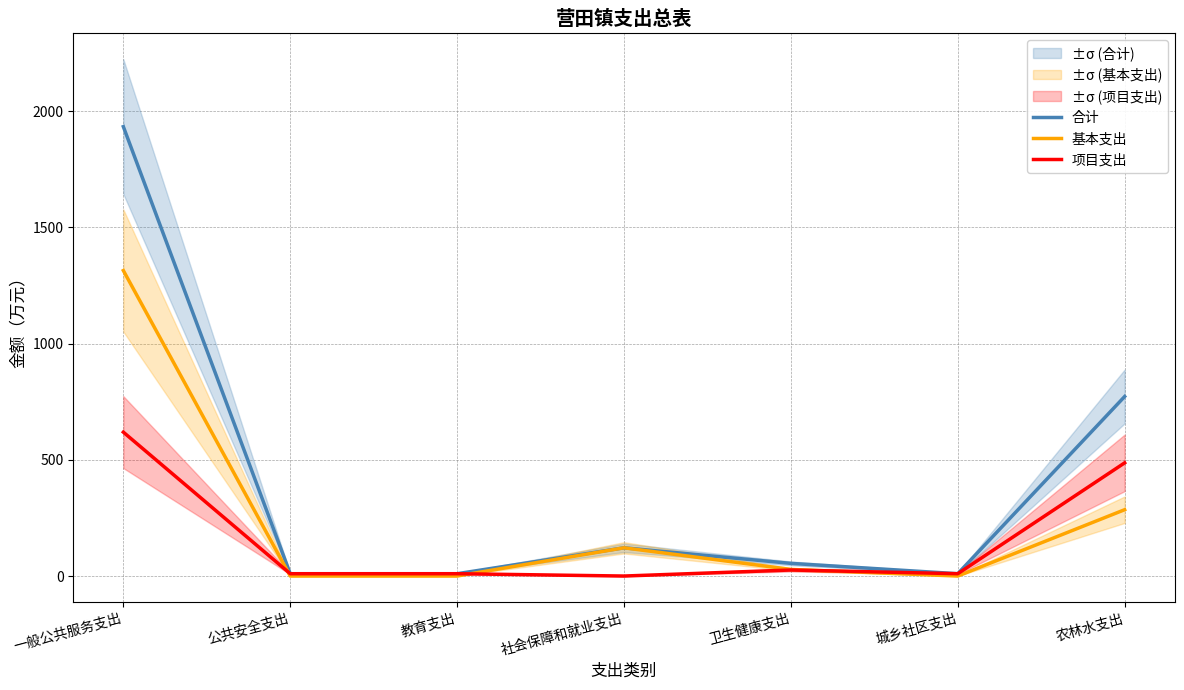

In 基本支出, how many points are higher than both neighbors (excluding endpoints)?

1